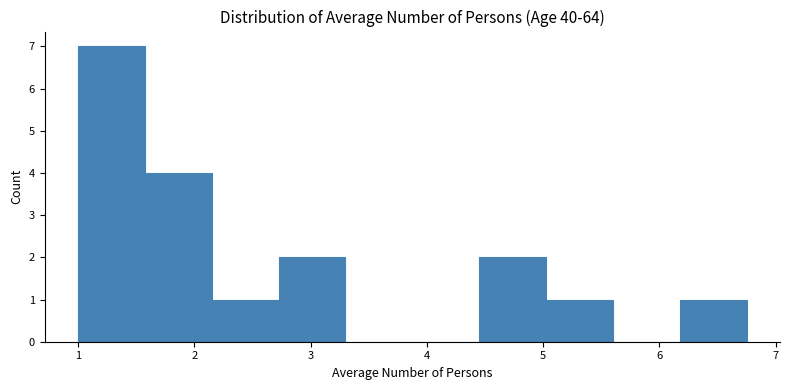

Over which range of the x-axis is the bar tallest?

1.0 to 1.6